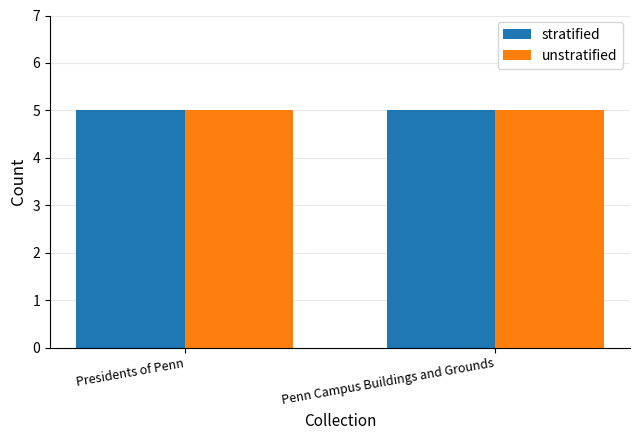

What is the greatest value displayed?

5